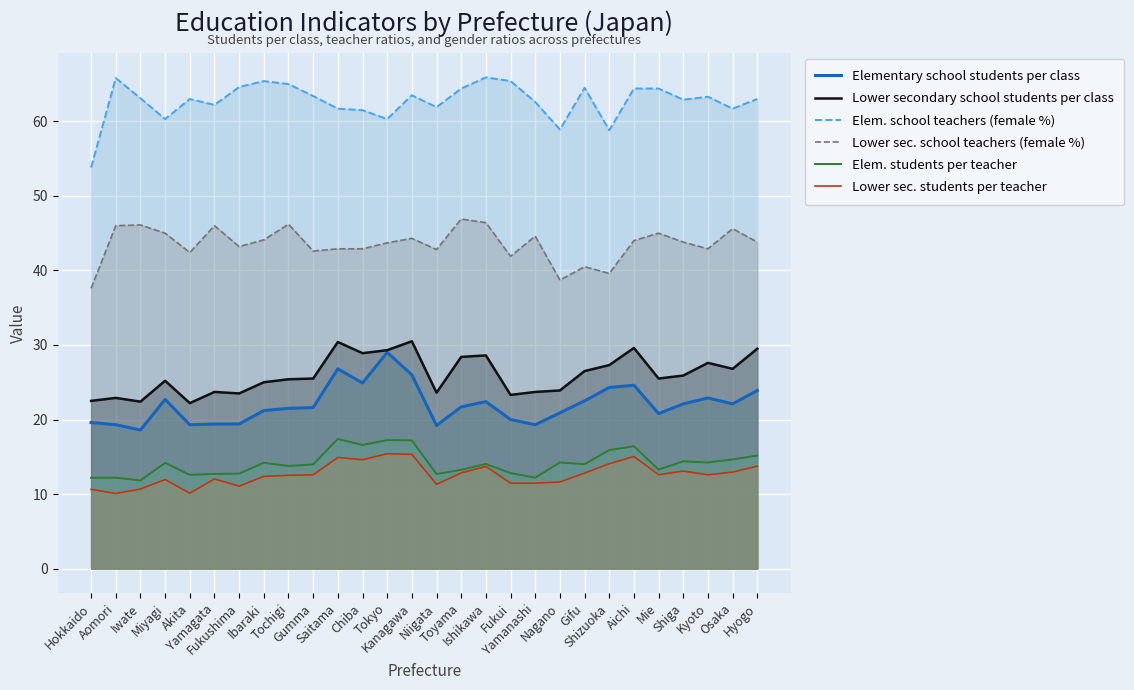

How many data points in Elementary school students per class are less than 21?

11